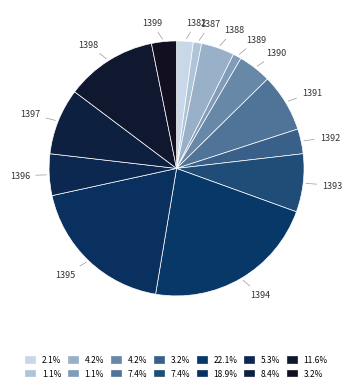

Is there any slice that represents more than half of the pie?

No